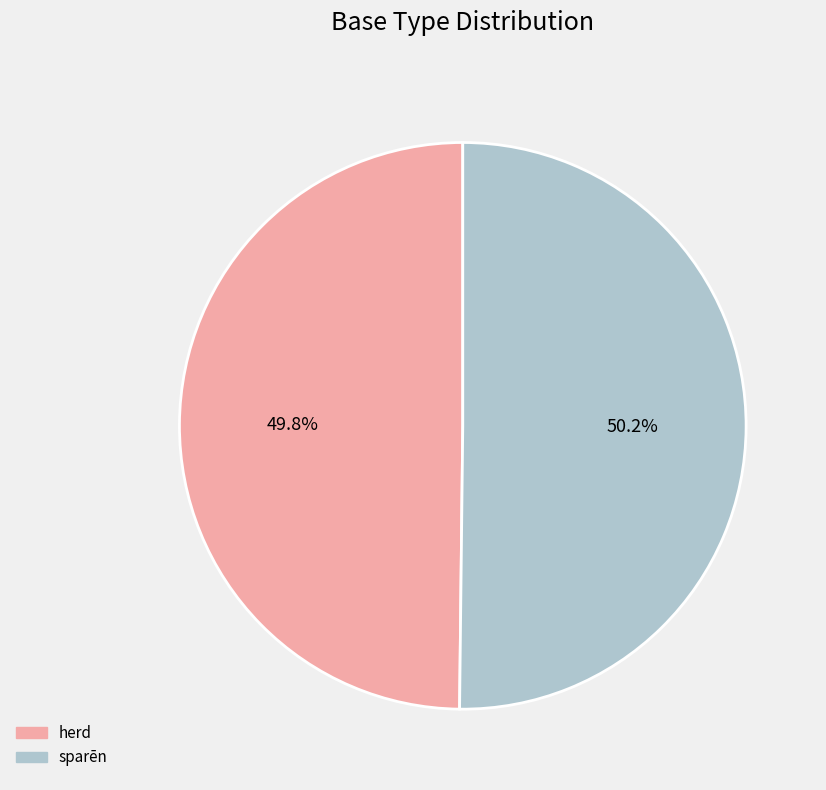

What is the ratio of the value at herd to the value at sparēn?

1.0